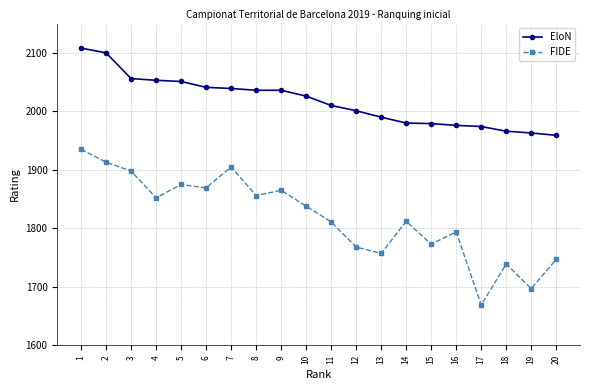

What is the total value across all series at 15?

3752